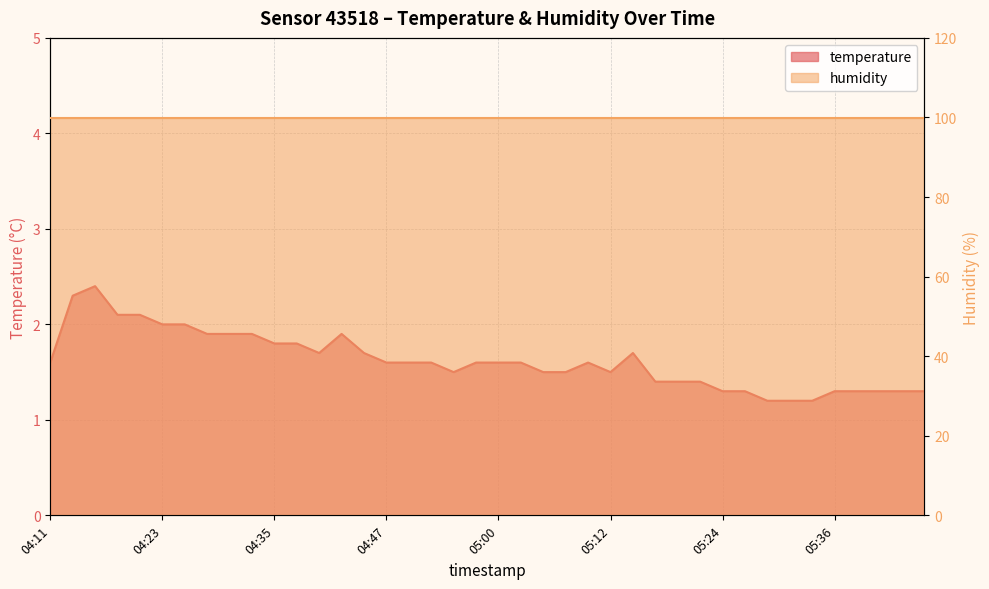

Reading left to right, list all the values displayed in this chart.

04:11=1.6	04:13=2.3	04:16=2.4	04:18=2.1	04:21=2.1	04:23=2.0	04:25=2.0	04:28=1.9	04:30=1.9	04:33=1.9	04:35=1.8	04:38=1.8	04:40=1.7	04:43=1.9	04:45=1.7	04:47=1.6	04:50=1.6	04:52=1.6	04:55=1.5	04:57=1.6	05:00=1.6	05:02=1.6	05:04=1.5	05:07=1.5	05:09=1.6	05:12=1.5	05:14=1.7	05:17=1.4	05:19=1.4	05:22=1.4	05:24=1.3	05:26=1.3	05:29=1.2	05:31=1.2	05:34=1.2	05:36=1.3	05:39=1.3	05:41=1.3	05:43=1.3	05:46=1.3